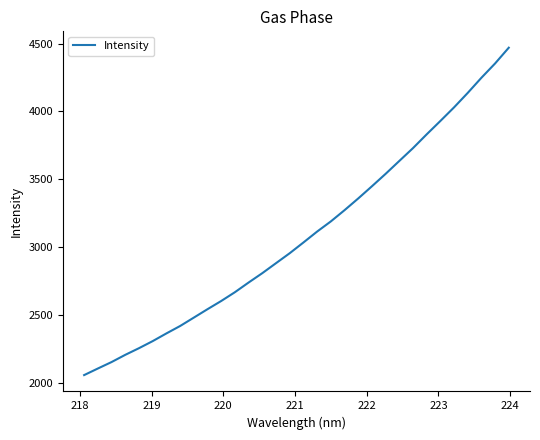

What is the minimum value shown in the chart?

2057.1